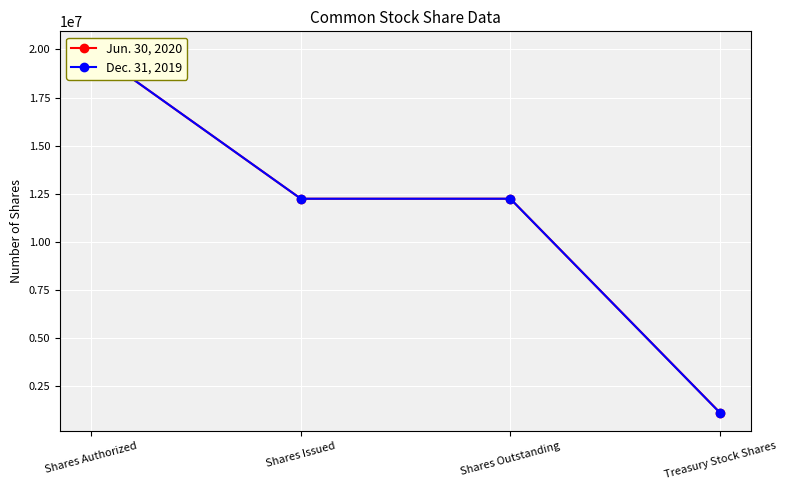

True or false: Jun. 30, 2020 and Dec. 31, 2019 cross at least once.

False